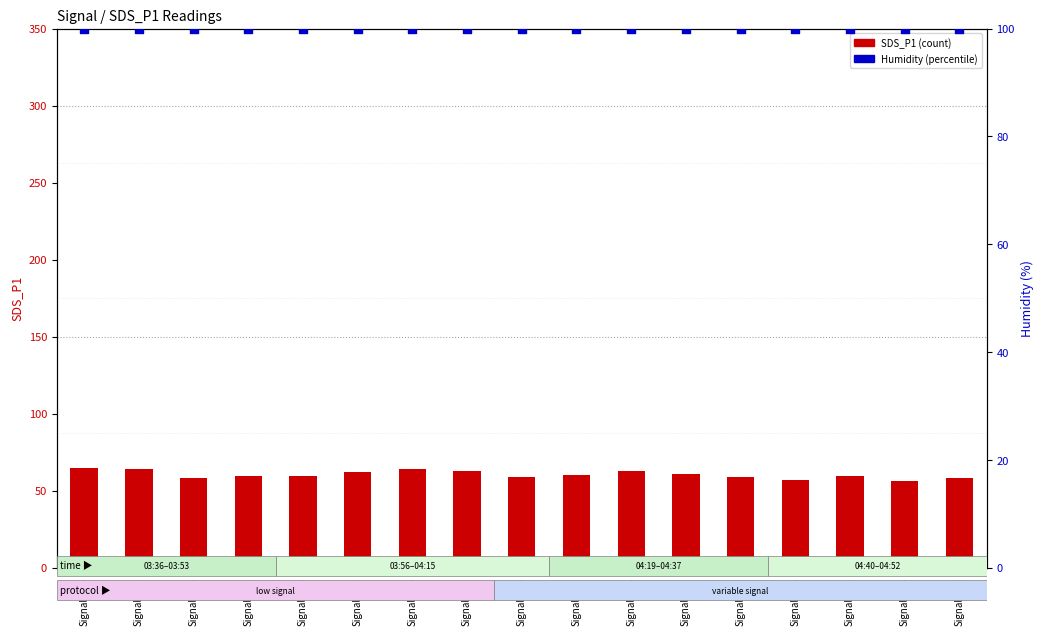

Which series contains the lowest Y value?

SDS_P1 (count)